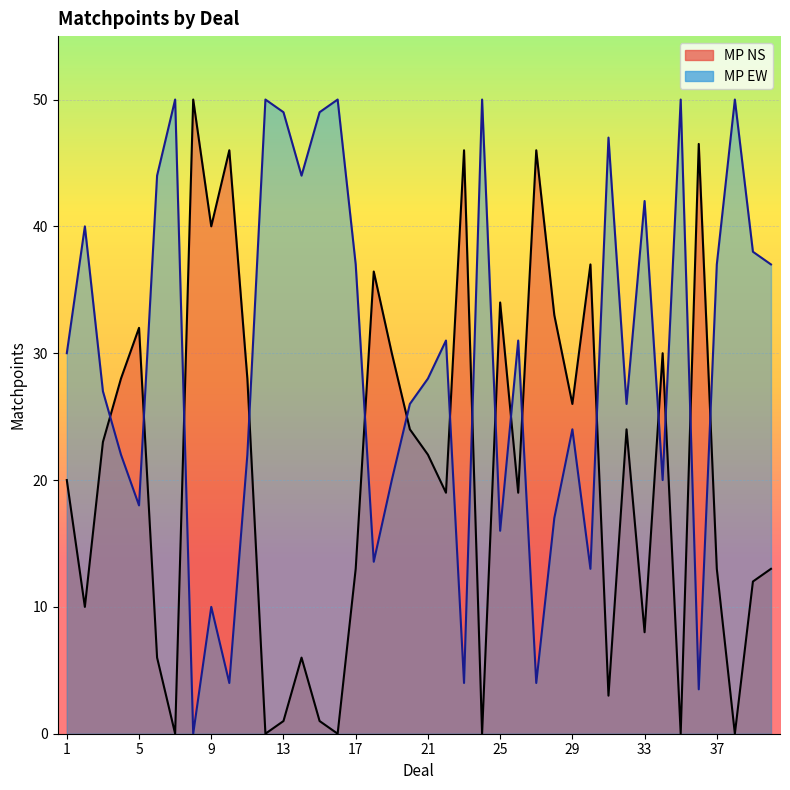

Rank the series by their maximum value, from lowest to highest.

MP NS, MP EW